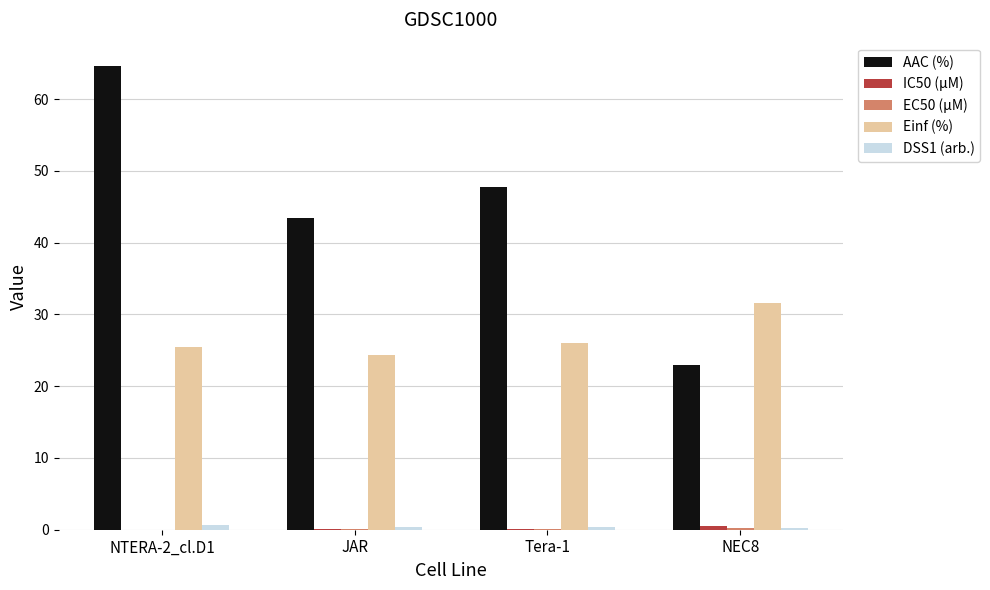

The value of Einf (%) at NEC8 is 7.4. True or false?

False